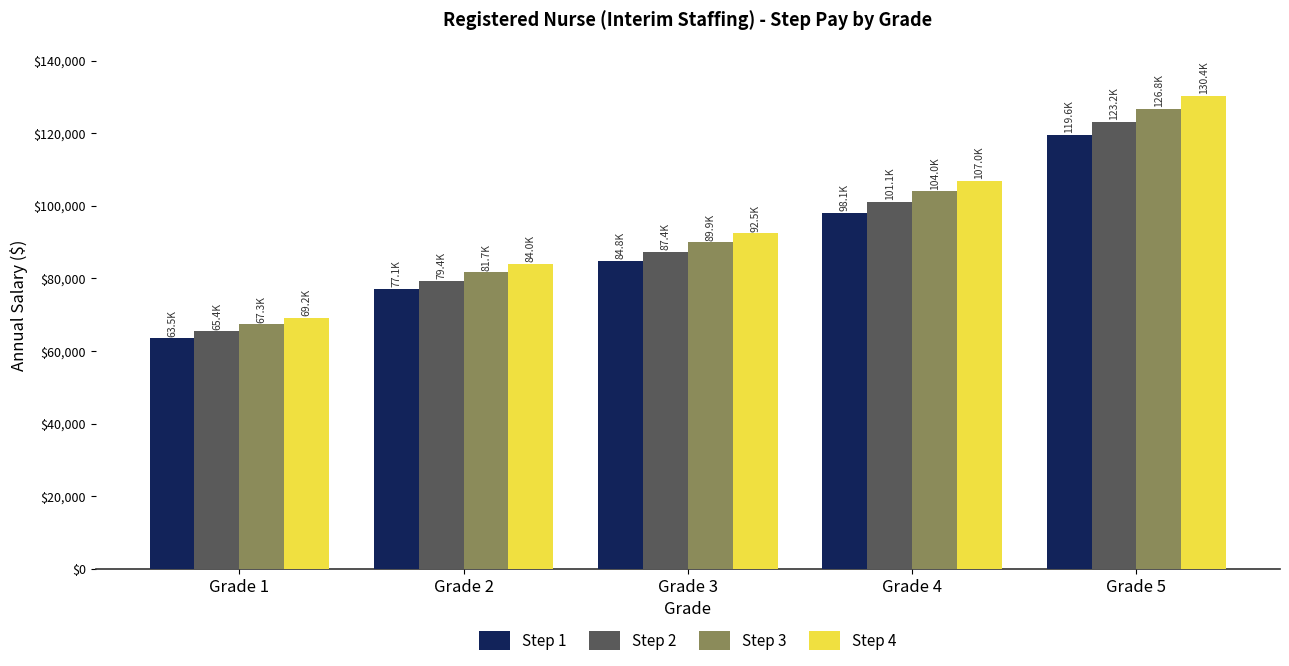

What is the value of the Step 3 bar at the 1st from the left?

67324